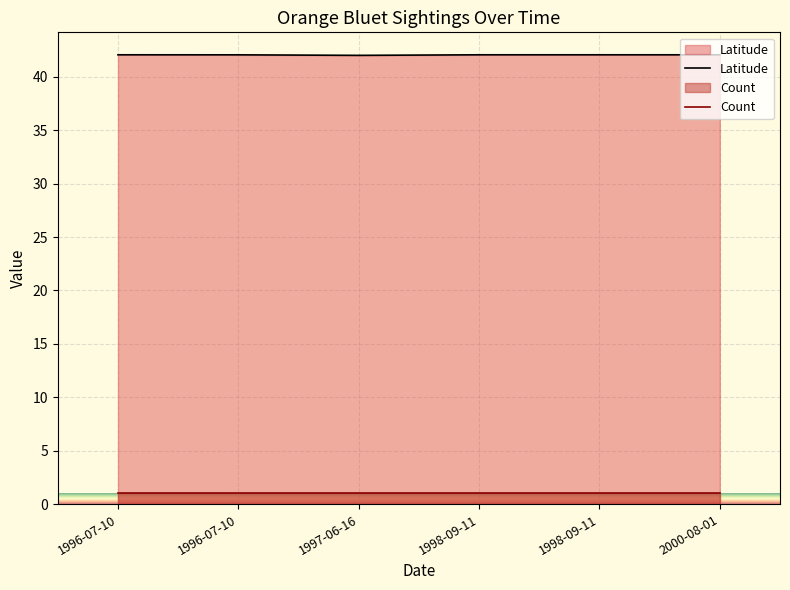

Between 1998-09-11 and 1998-09-11, which is larger?

1998-09-11